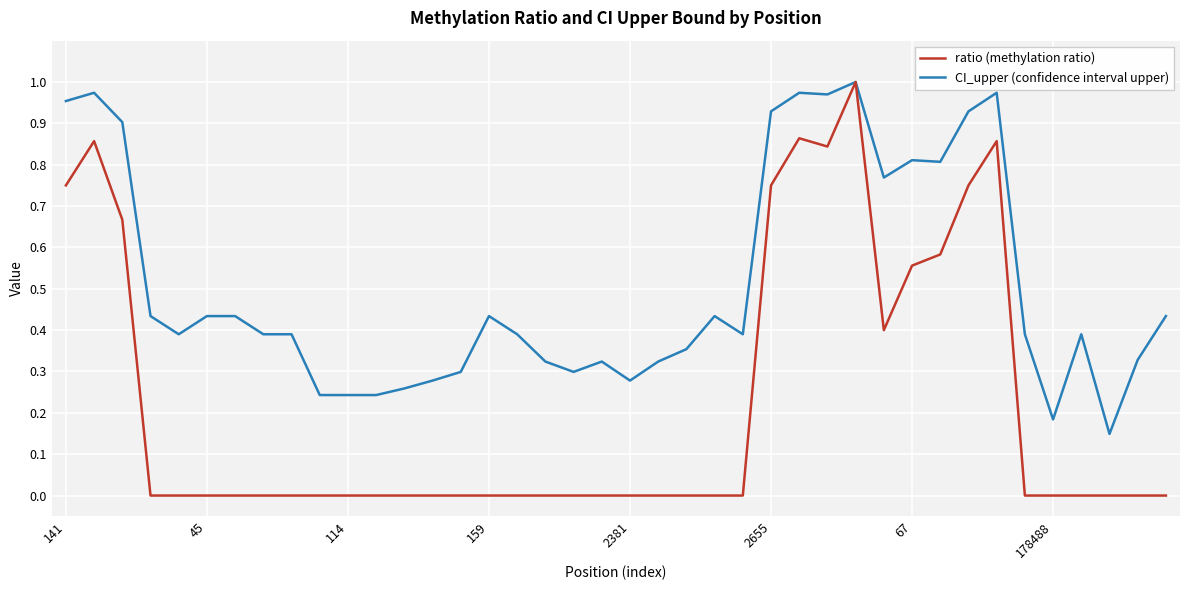

Rank the series by their average value, from lowest to highest.

ratio (methylation ratio), CI_upper (confidence interval upper)